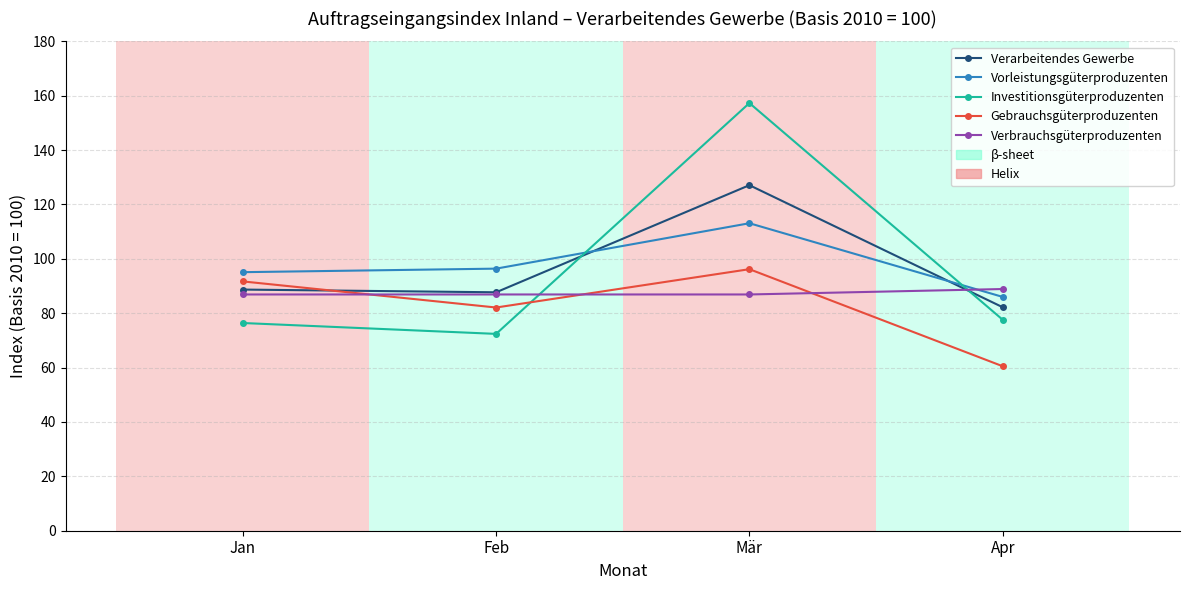

Does the chart display data point markers on the line(s)?

Yes